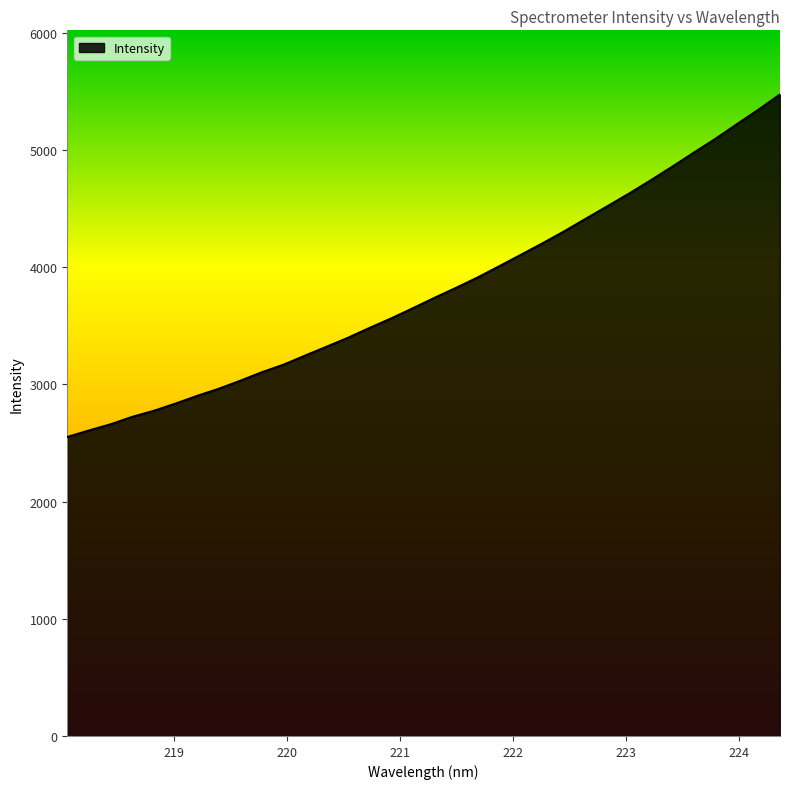

What is the minimum value shown in the chart?

2551.9